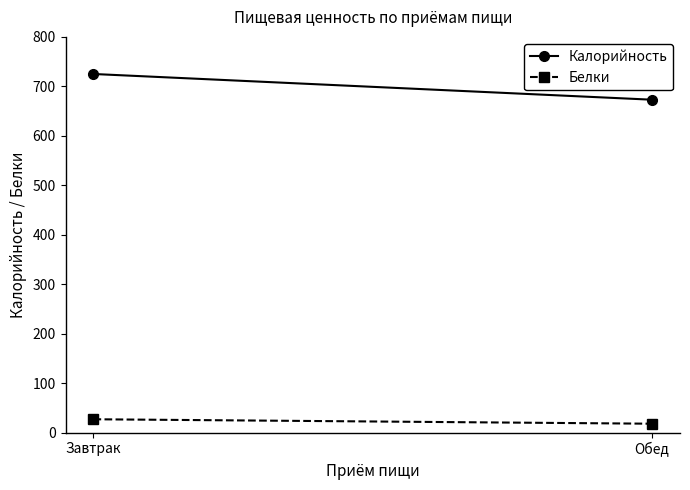

What are all the series names shown in the legend?

Калорийность, Белки